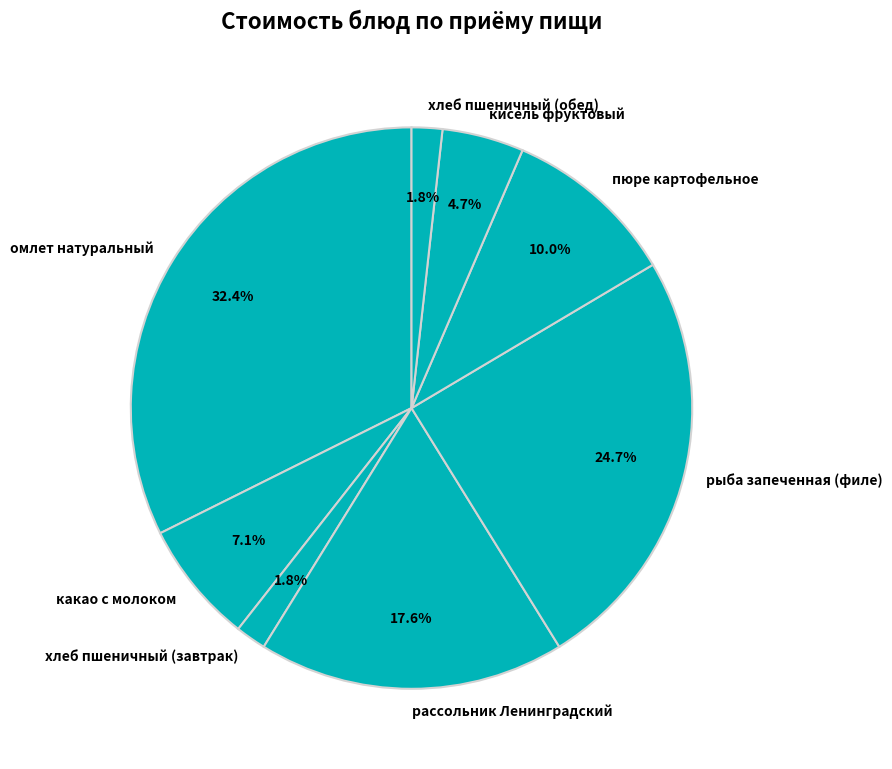

True or false: рыба запеченная (филе) accounts for 36% of the total.

False